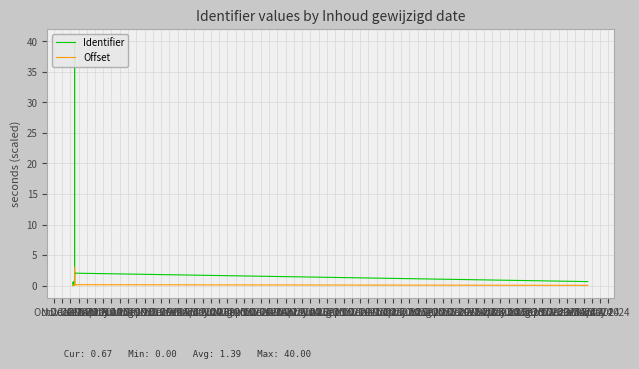

Which series has the largest total across all categories?

Identifier